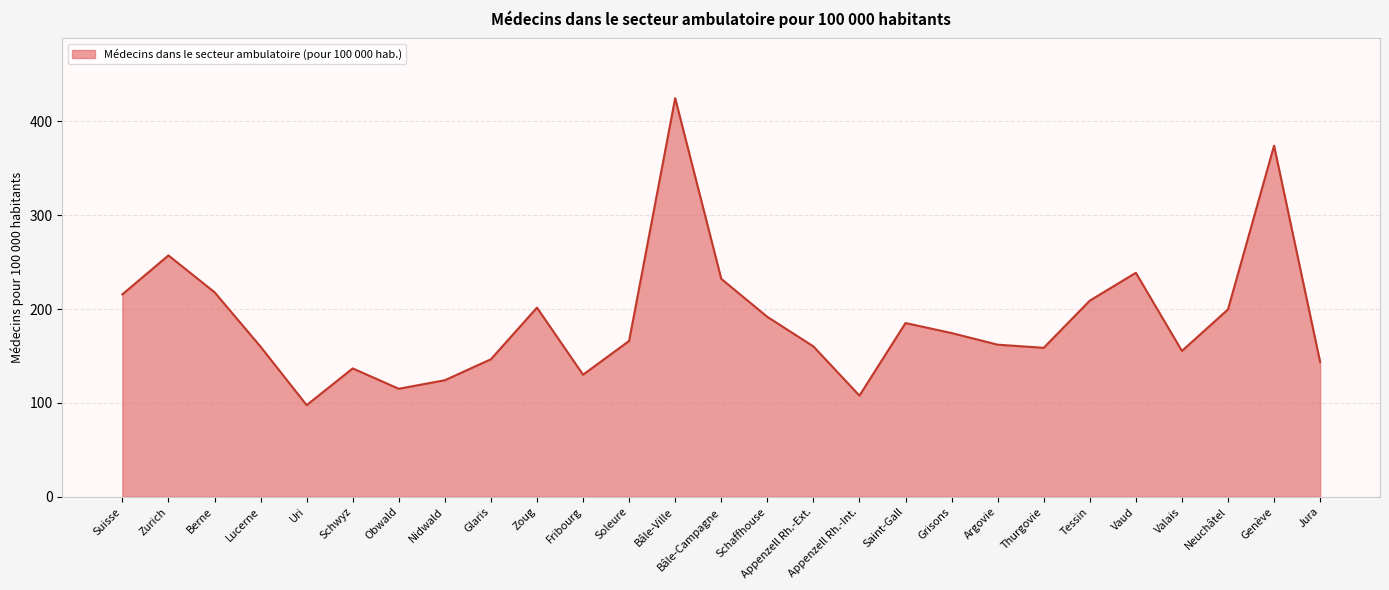

What is the ratio of the value at Thurgovie to the value at Schwyz?

1.2